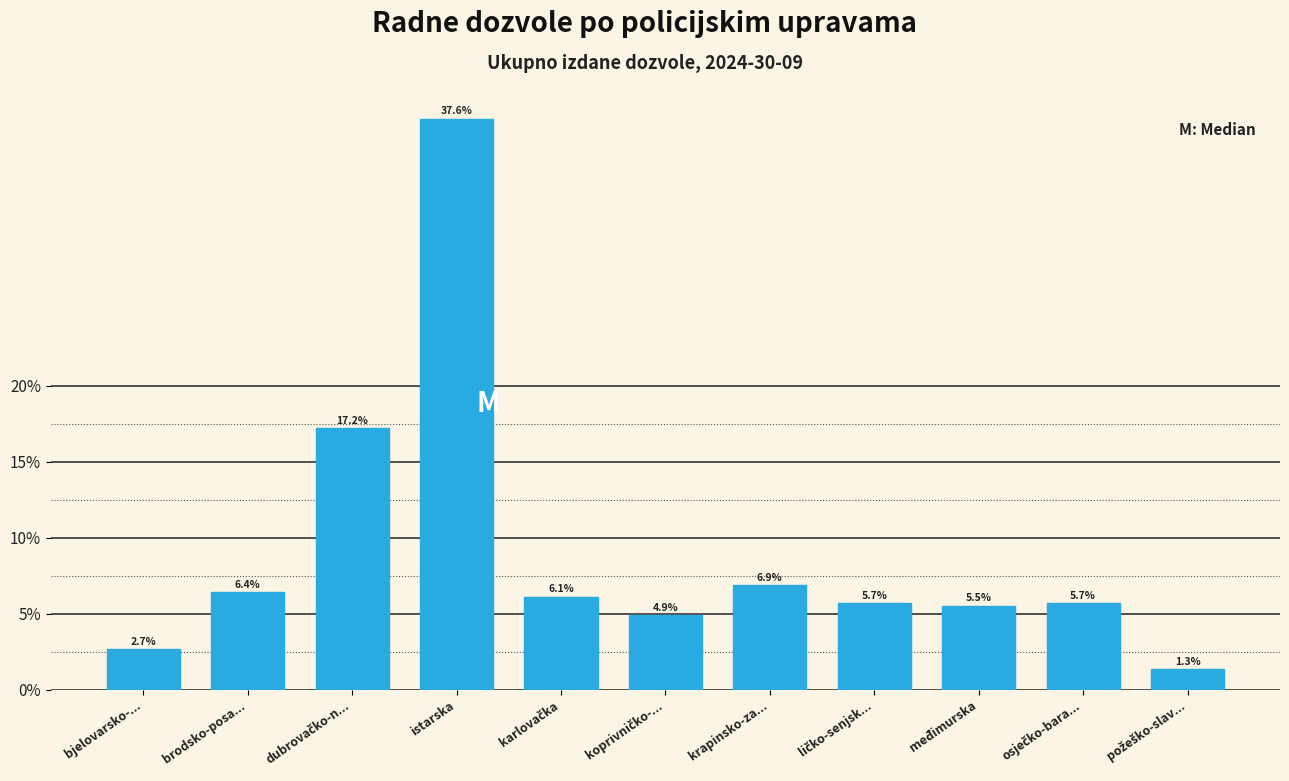

Reading left to right, what are all the values shown in this chart?

2.7	6.4	17.2	37.6	6.1	4.9	6.9	5.7	5.5	5.7	1.3